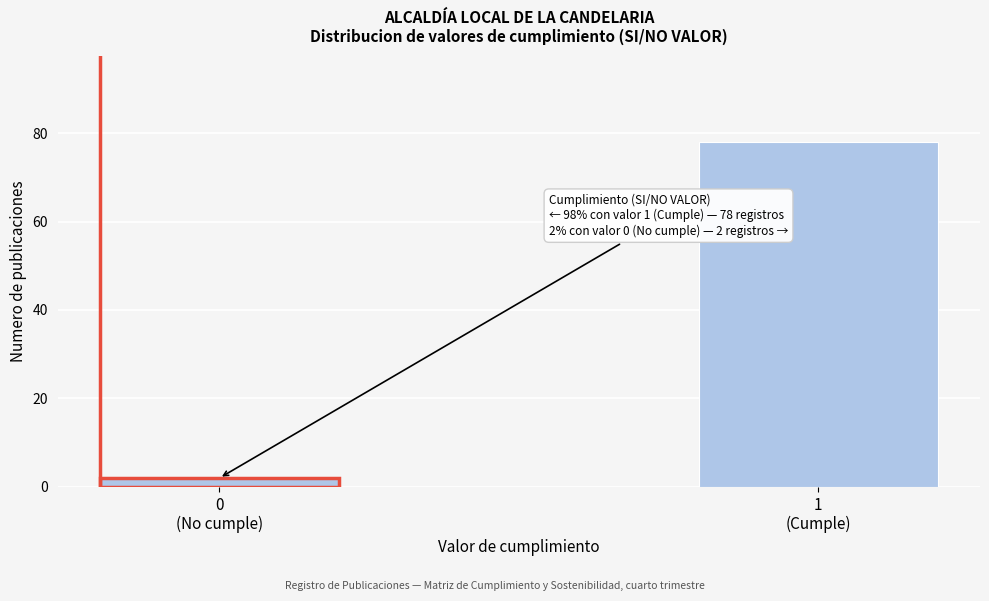

Reading left to right, list all the values displayed in this chart.

2	78